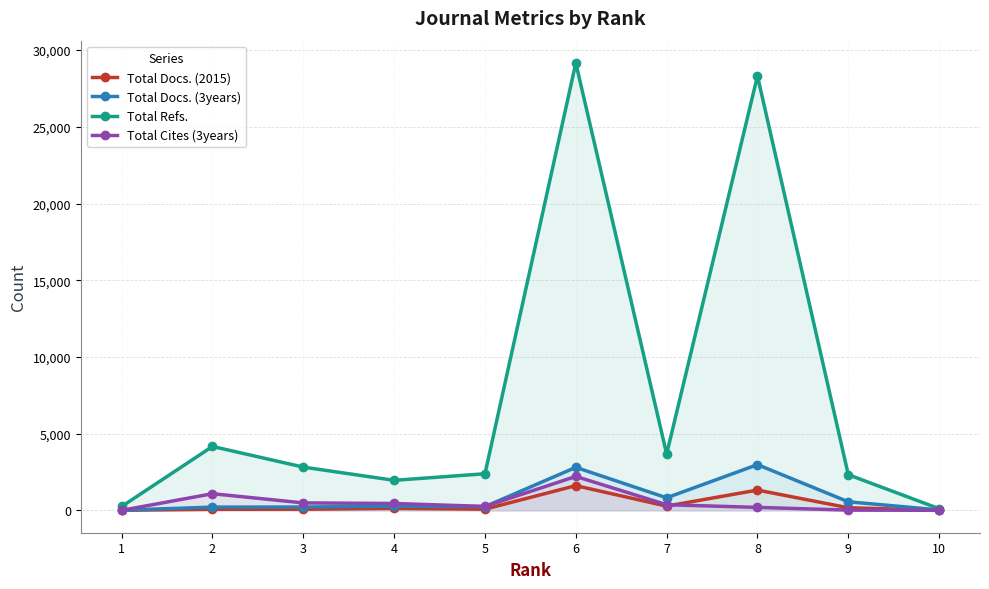

Reading left to right, extract all data points from this chart.

Total Docs. (2015): 6	72	74	130	77	1611	276	1322	169	5
Total Docs. (3years): 9	211	217	267	244	2803	819	2980	559	28
Total Refs.: 252	4166	2819	1958	2386	29158	3673	28314	2324	110
Total Cites (3years): 1	1085	486	448	256	2212	367	194	17	4